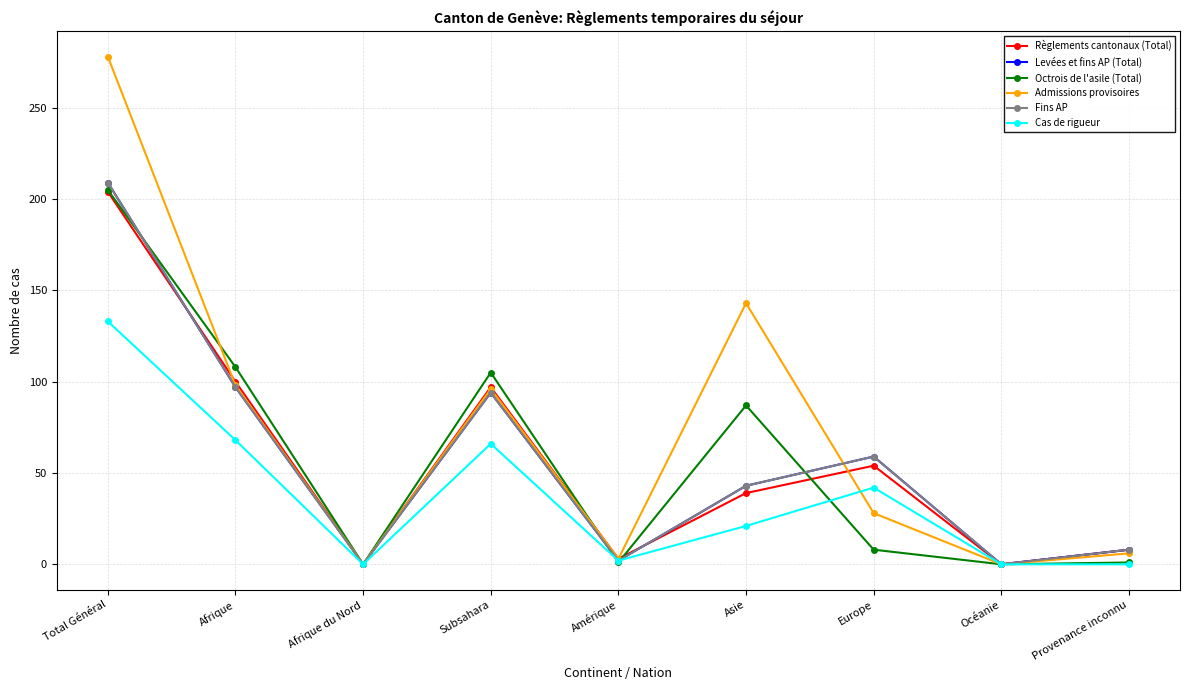

Is this an area chart (filled region under the line)?

No